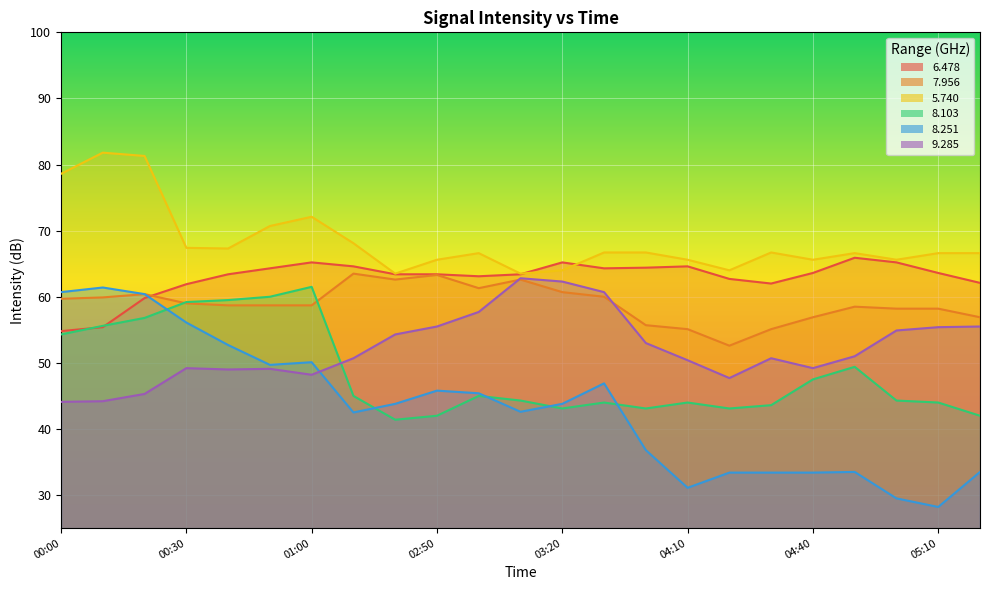

Is the value of 8.251 at 00:50 greater than the value of 9.285 at 00:00?

Yes